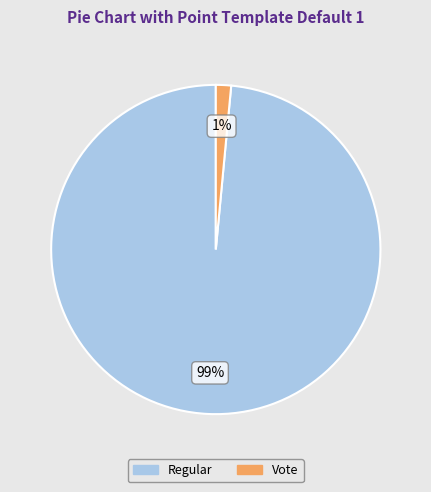

Is there any slice that represents more than half of the pie?

Yes